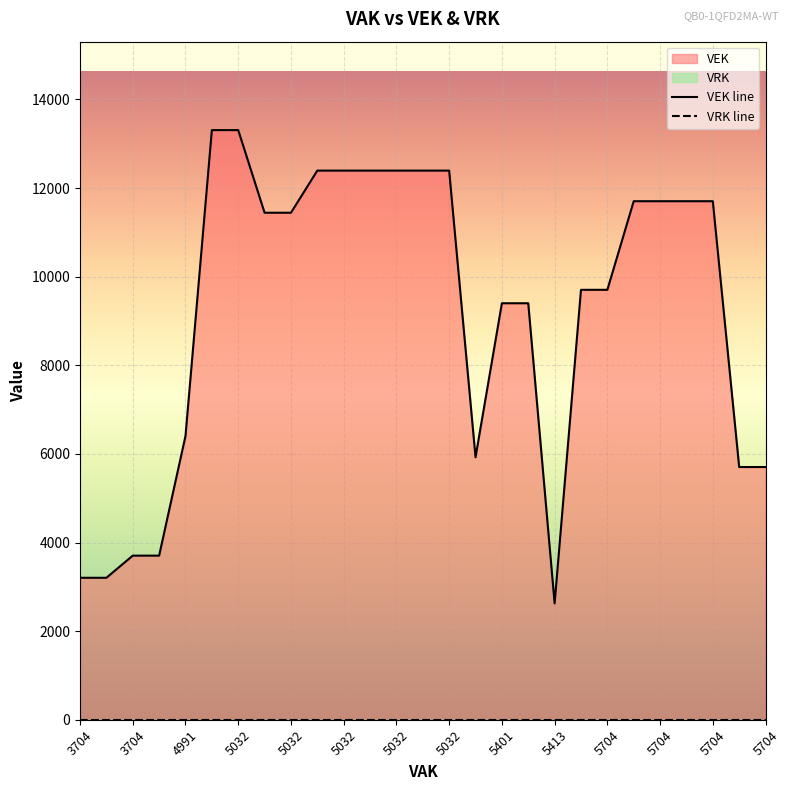

Reading left to right, extract all data points from this chart.

VEK line: 3204	3204	3704	3704	6405	13309	13309	11444	11444	12395	12395	12395	12395	12395	12395	5925	9401	9401	2626	9704	9704	11704	11704	11704	11704	5704	5704
VRK line: 0	0	0	0	0	0	0	0	0	0	0	0	0	0	0	0	0	0	0	0	0	0	0	0	0	0	0